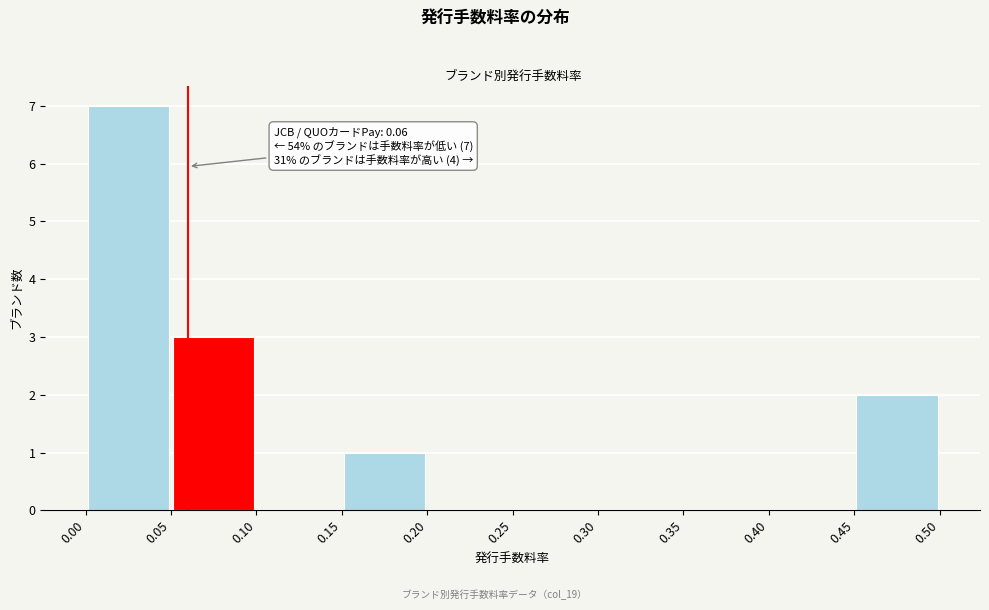

Over which range of the x-axis is the bar tallest?

0.00 to 0.05